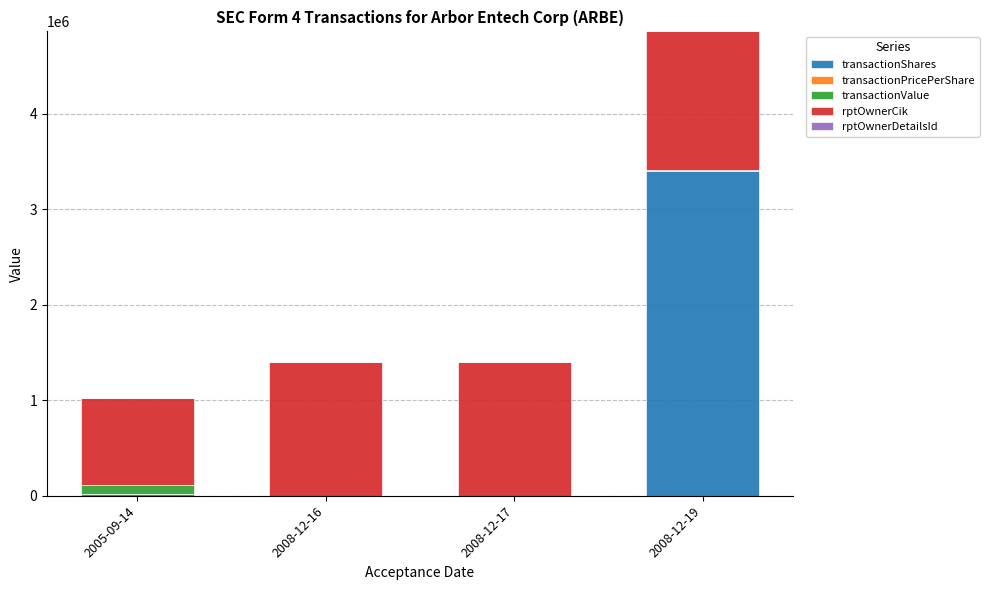

What is the highest value of the transactionShares series?

3404000.0